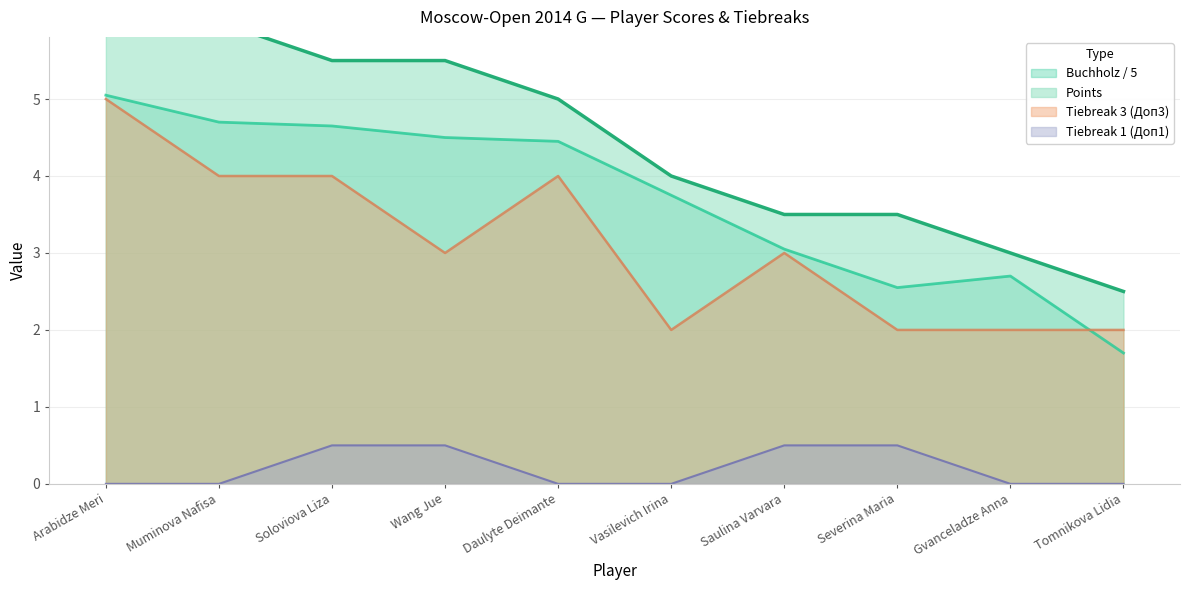

Reading left to right, extract all data points from this chart.

Points: 6.5	6.0	5.5	5.5	5.0	4.0	3.5	3.5	3.0	2.5
Buchholz (Doп2): 5.0	4.7	4.7	4.5	4.5	3.8	3.0	2.5	2.7	1.7
Tiebreak3 (Доп3): 5.0	4.0	4.0	3.0	4.0	2.0	3.0	2.0	2.0	2.0
Tiebreak1 (Доп1): 0.0	0.0	0.5	0.5	0.0	0.0	0.5	0.5	0.0	0.0